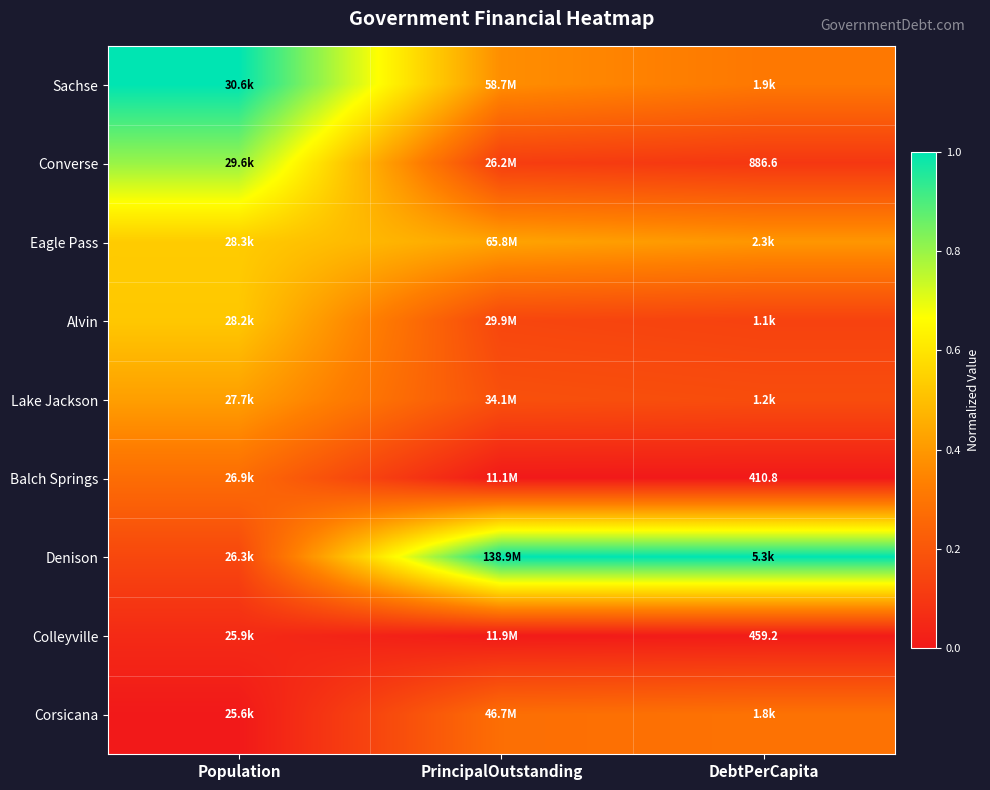

Is the value of Balch Springs at DebtPerCapita greater than the value of Converse at DebtPerCapita?

No